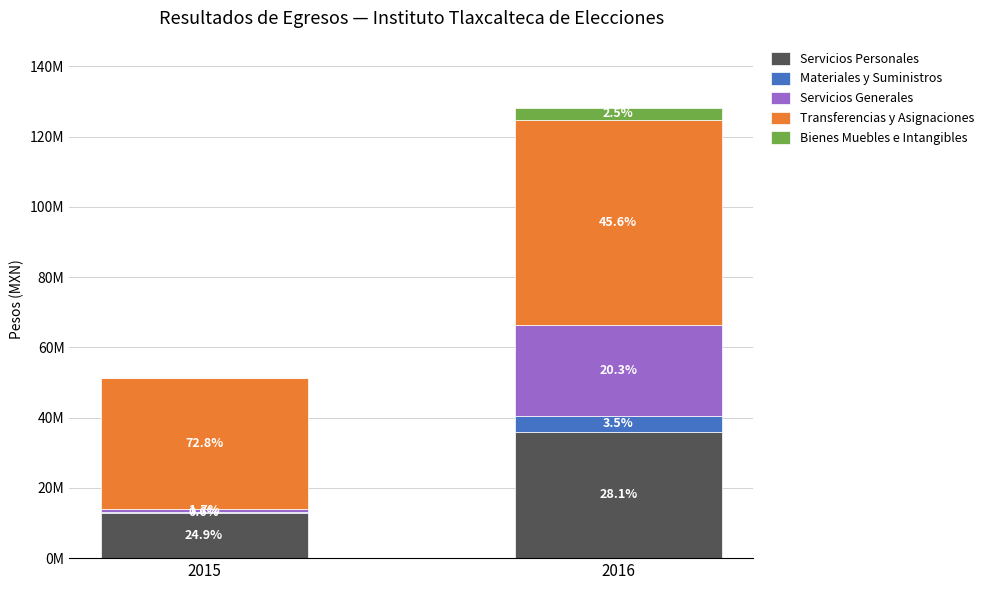

Is it true that Servicios Personales equals 12806206.0 at 2015?

True